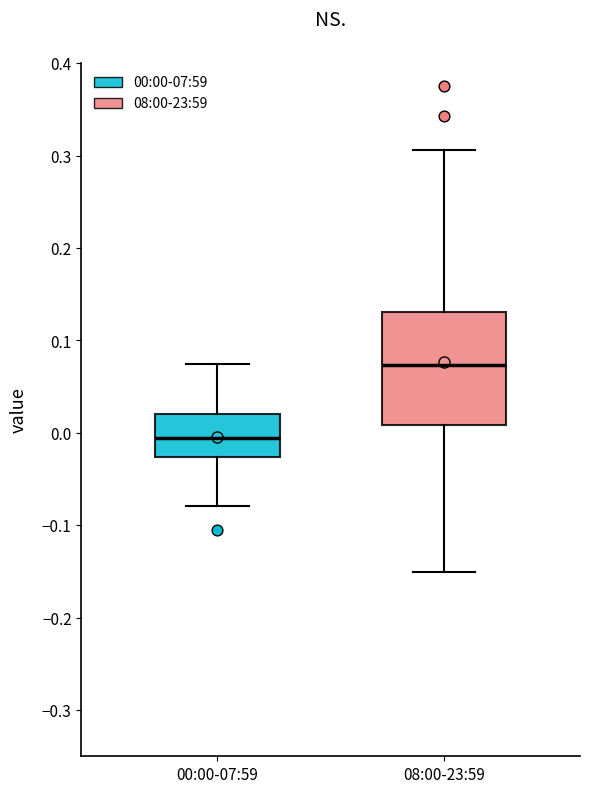

Which box is the tallest, from its lower edge to its upper edge?

08:00-23:59